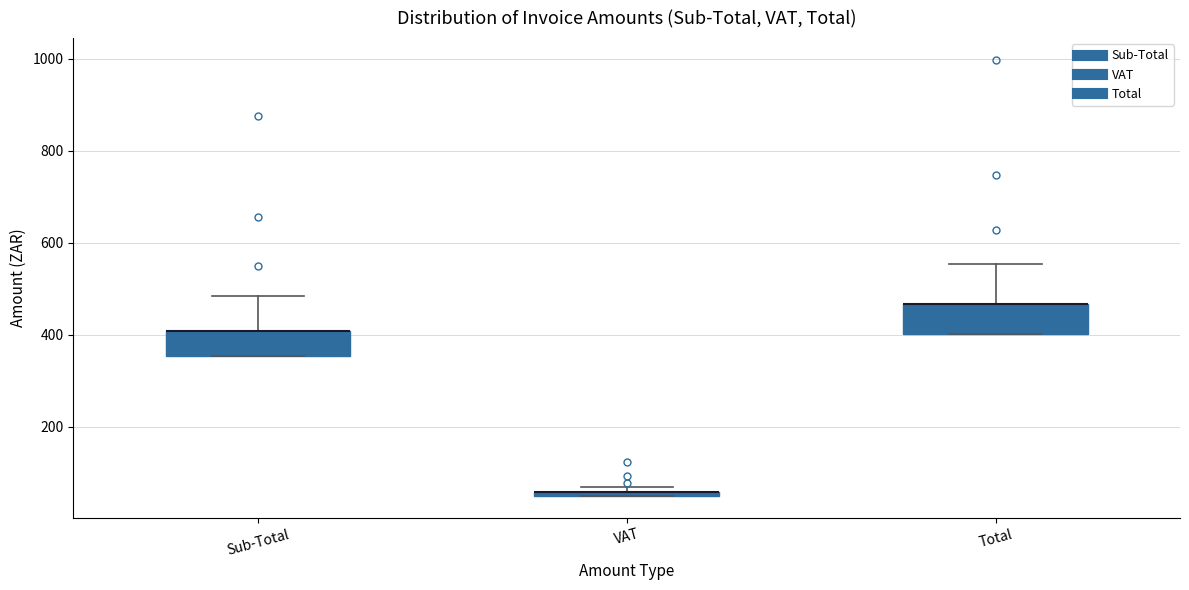

Where is the upper edge of the box for Sub-Total on the y-axis? The values are not printed on the chart, so give them approximately, as read against the axis.

400